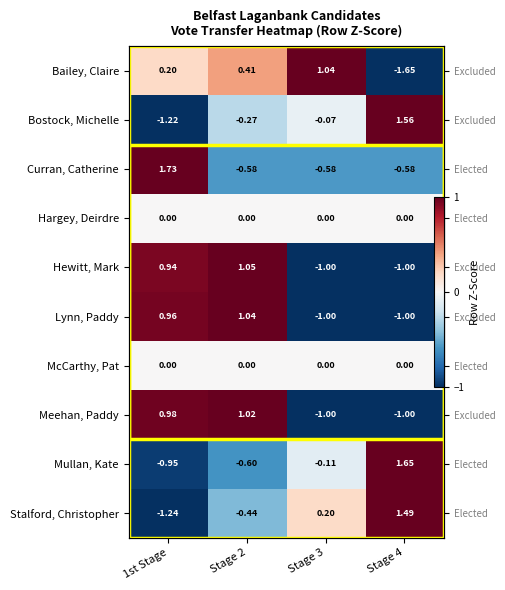

What is the smallest value displayed?

-1.6